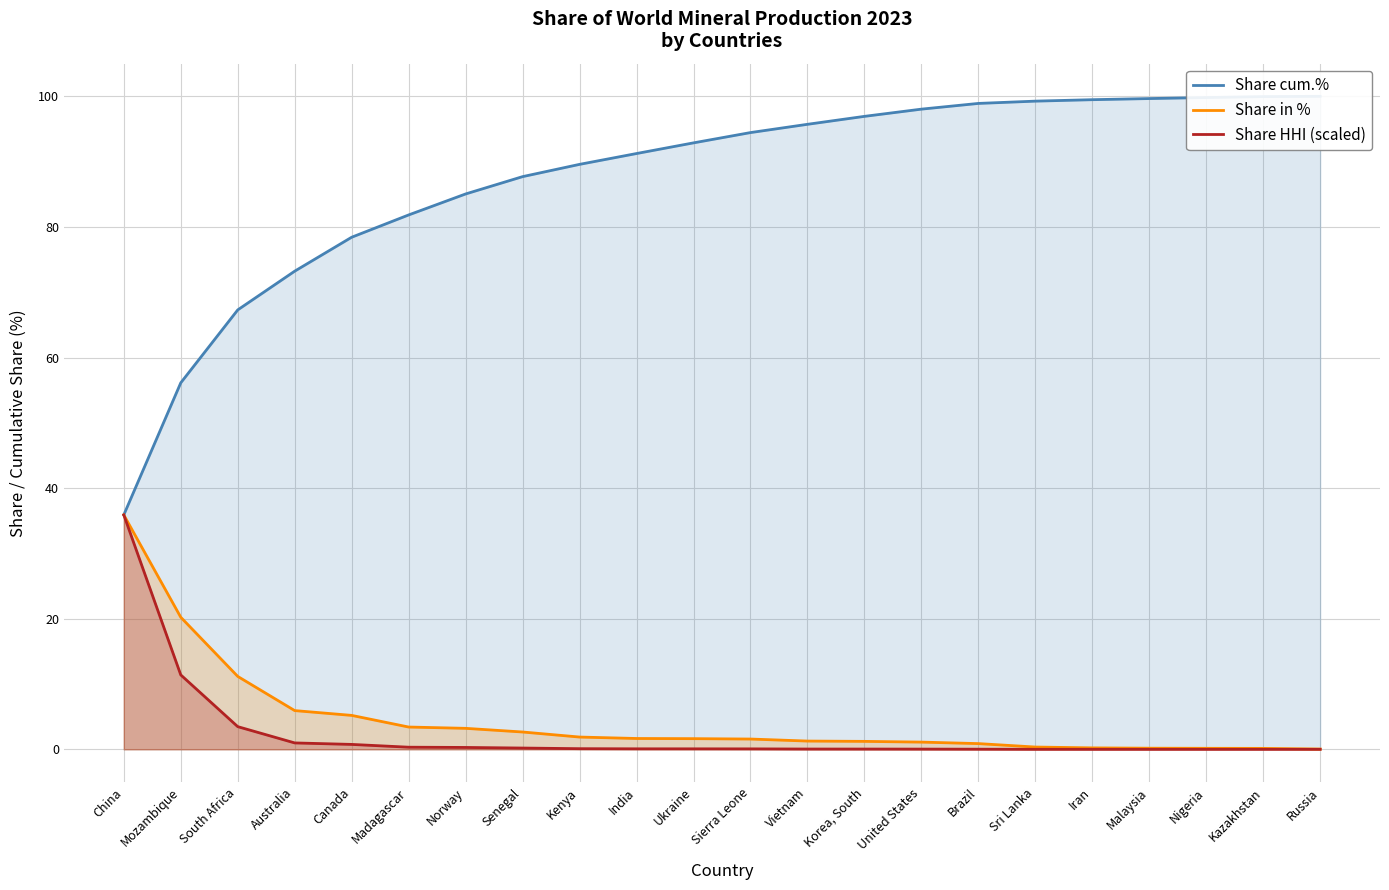

Which series changed the most between Madagascar and India?

Share cum.%